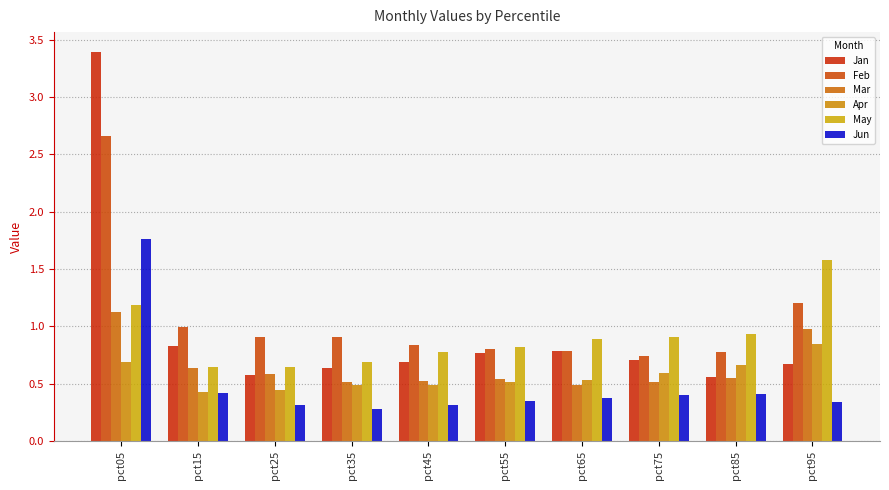

Does the chart contain any negative values?

No